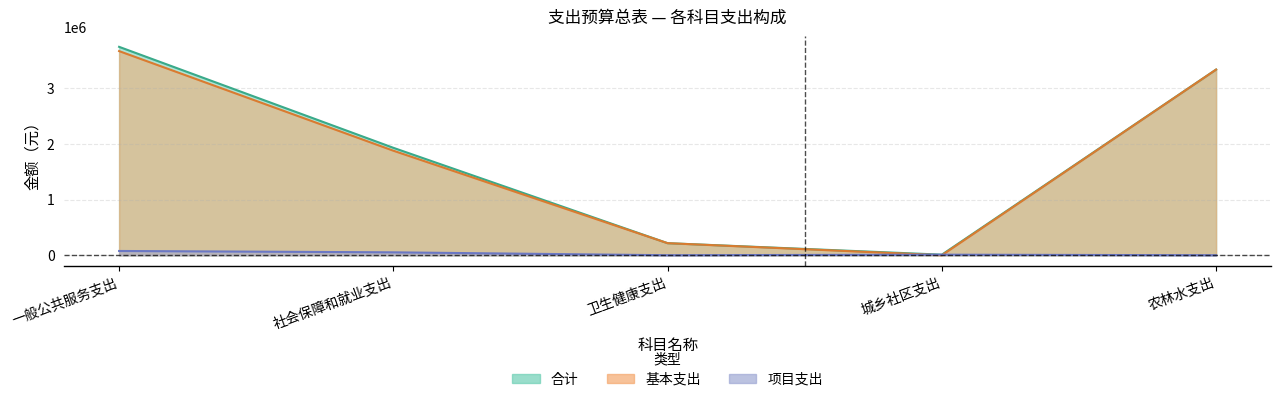

Rank the categories by 合计 value from highest to lowest.

一般公共服务支出, 农林水支出, 社会保障和就业支出, 卫生健康支出, 城乡社区支出